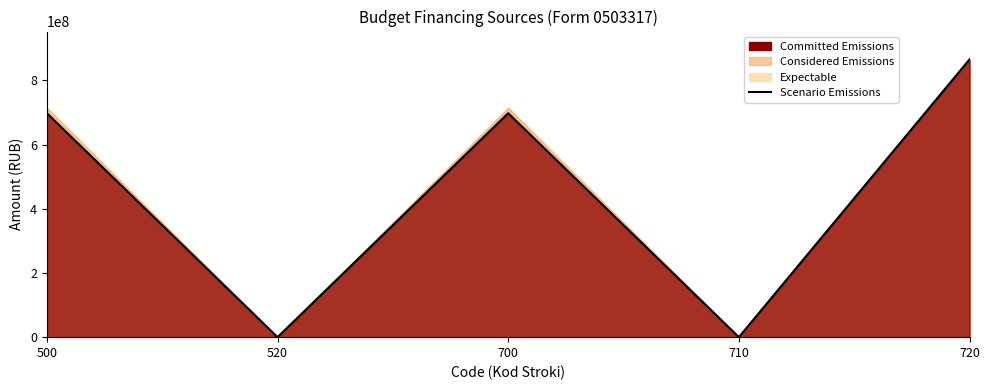

List the labels in order of value, largest first.

720, 500, 700, 520, 710